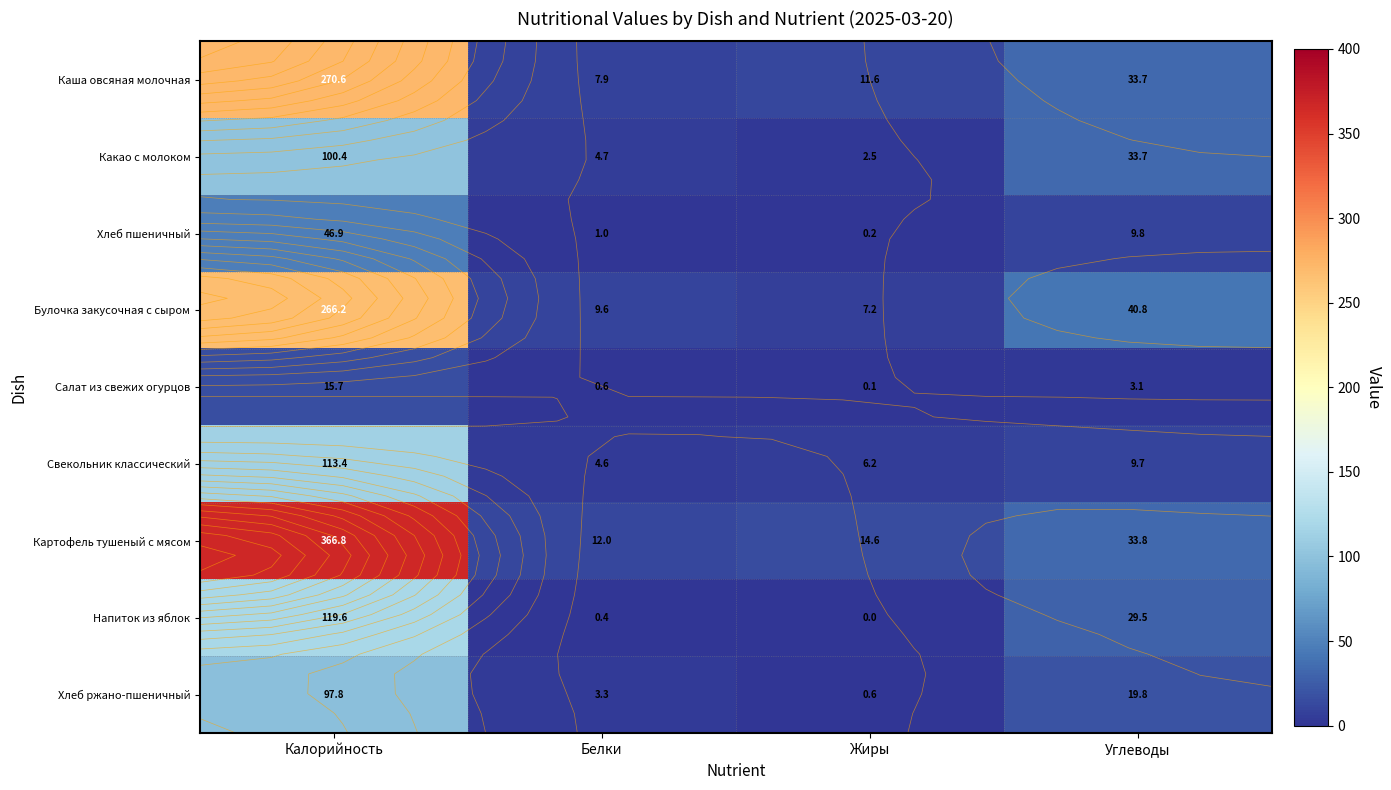

What is the sum of all Хлеб пшеничный values?

57.9